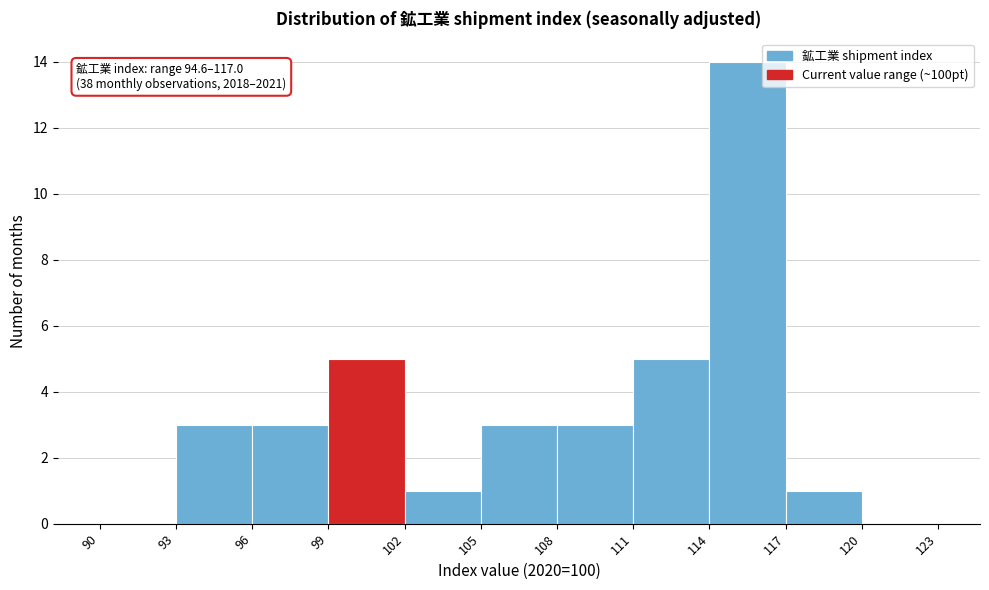

Which range on the x-axis has the tallest bar?

114 to 117